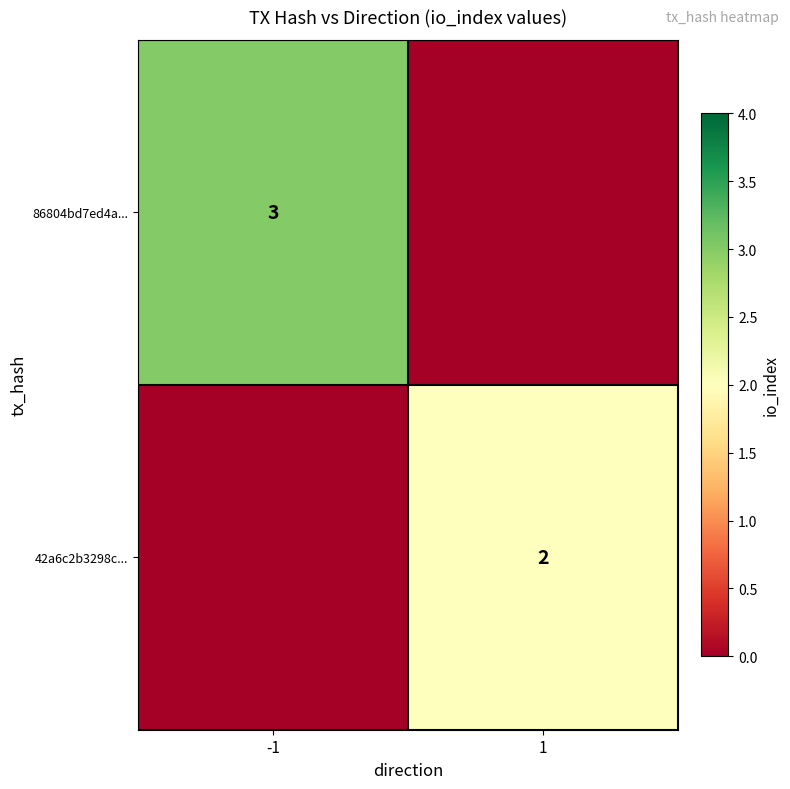

True or false: 42a6c2b3298c... has a value of 3 at 1.

False